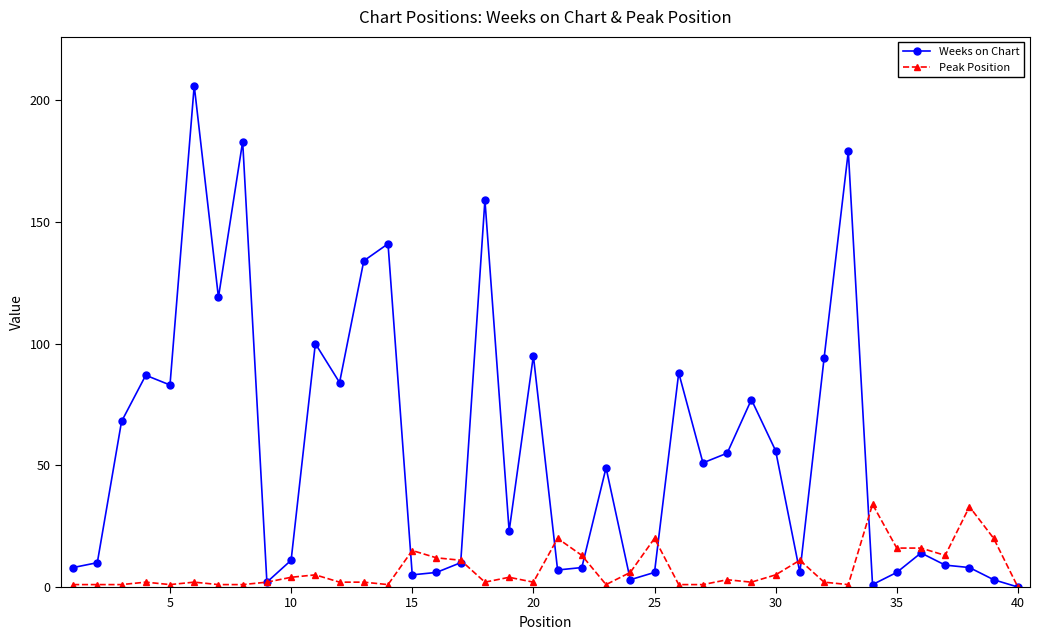

What is the value of the Weeks on Chart point at the 22nd from the left?

8